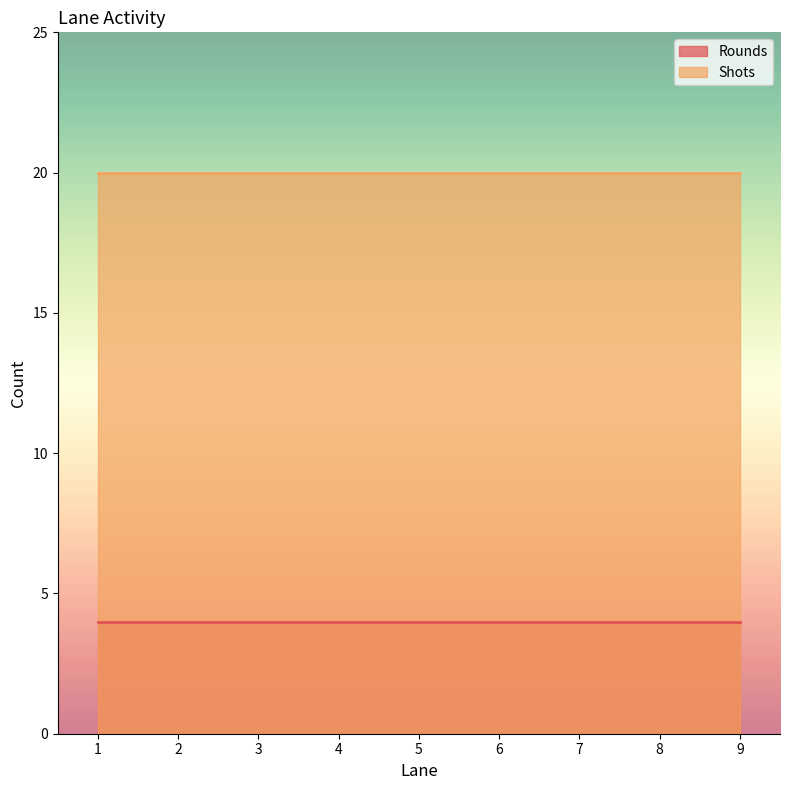

What is the total value across all series at 6?

24